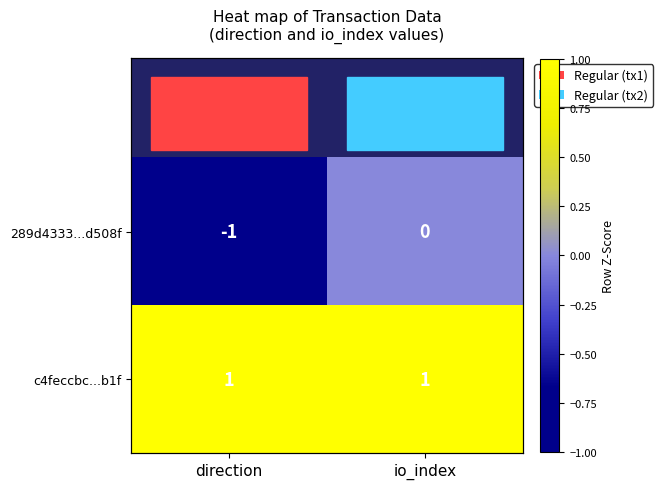

How many series are shown in this chart?

2